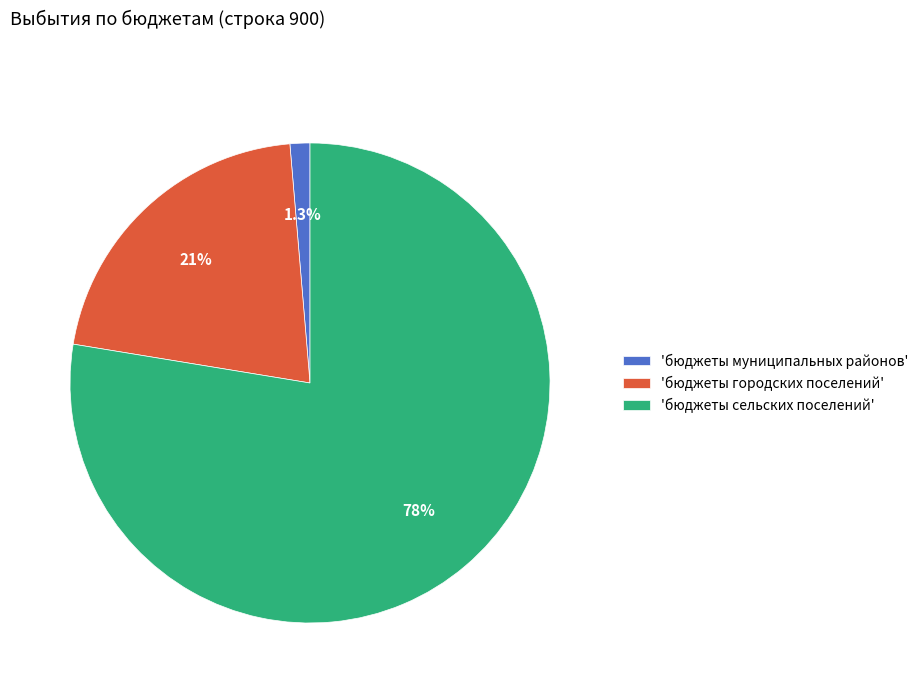

Does any single category account for the majority?

Yes